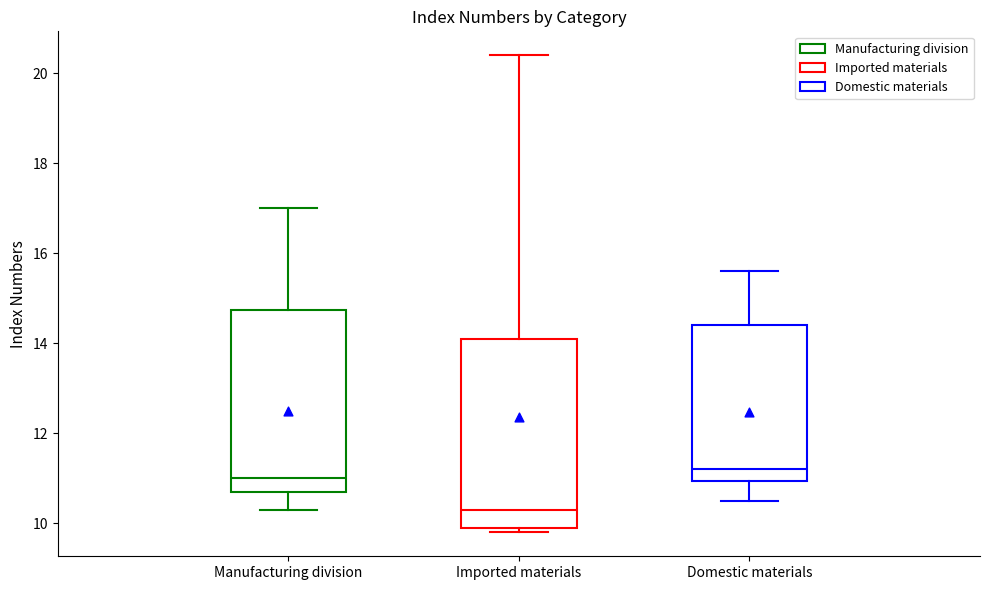

Where is the lower edge of the box for Domestic materials on the y-axis? The values are not printed on the chart, so give them approximately, as read against the axis.

11.0